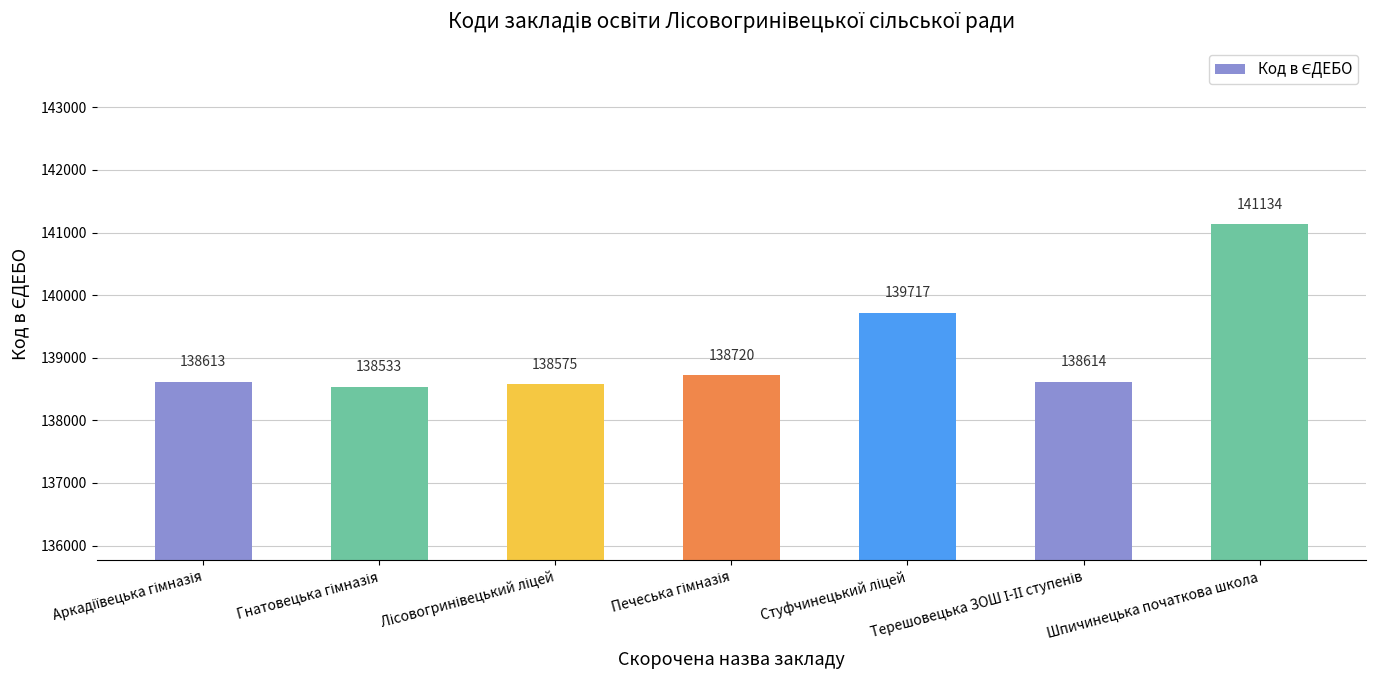

What is the greatest value displayed?

141134